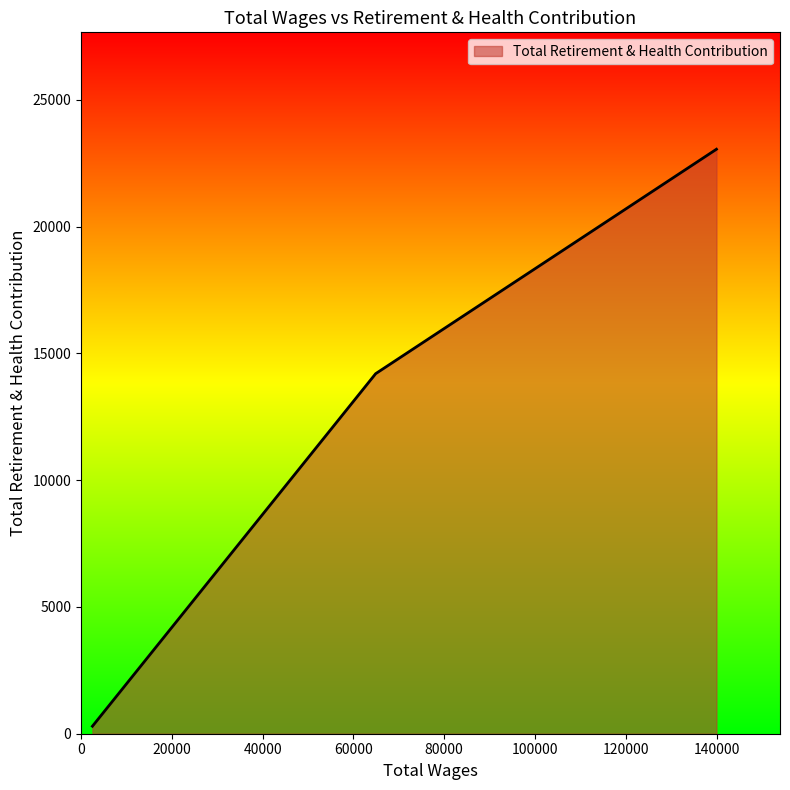

What is the maximum value shown in the chart?

23053